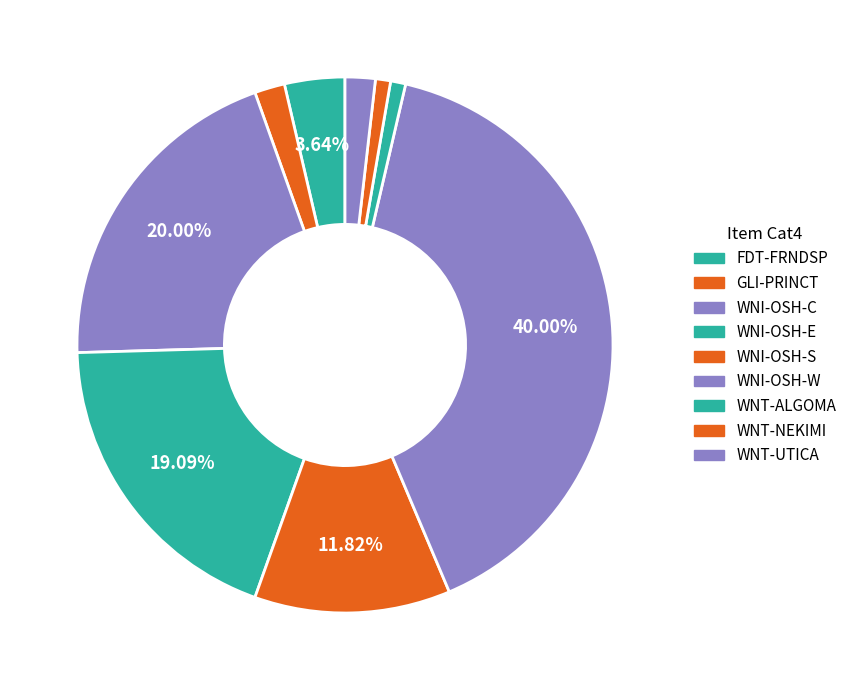

Count the number of slices in the pie.

9